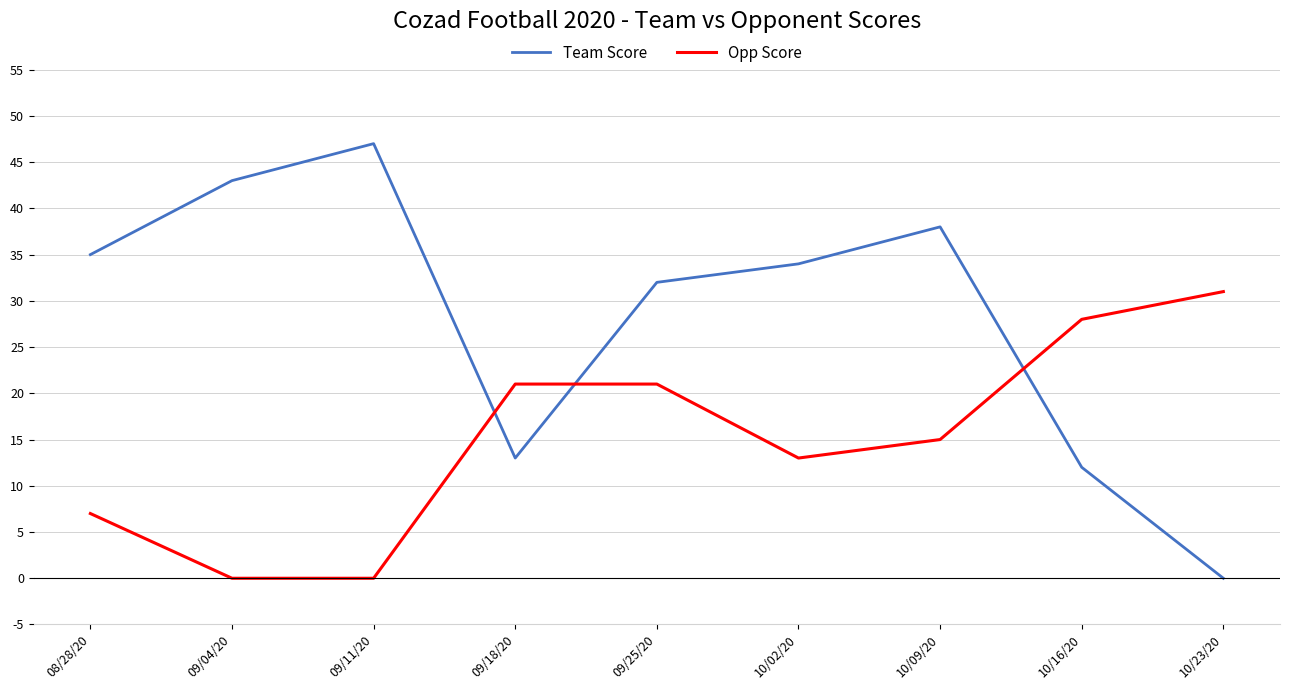

Reading right to left, what are all the values shown in this chart?

Team Score: 0	12	38	34	32	13	47	43	35
Opp Score: 31	28	15	13	21	21	0	0	7